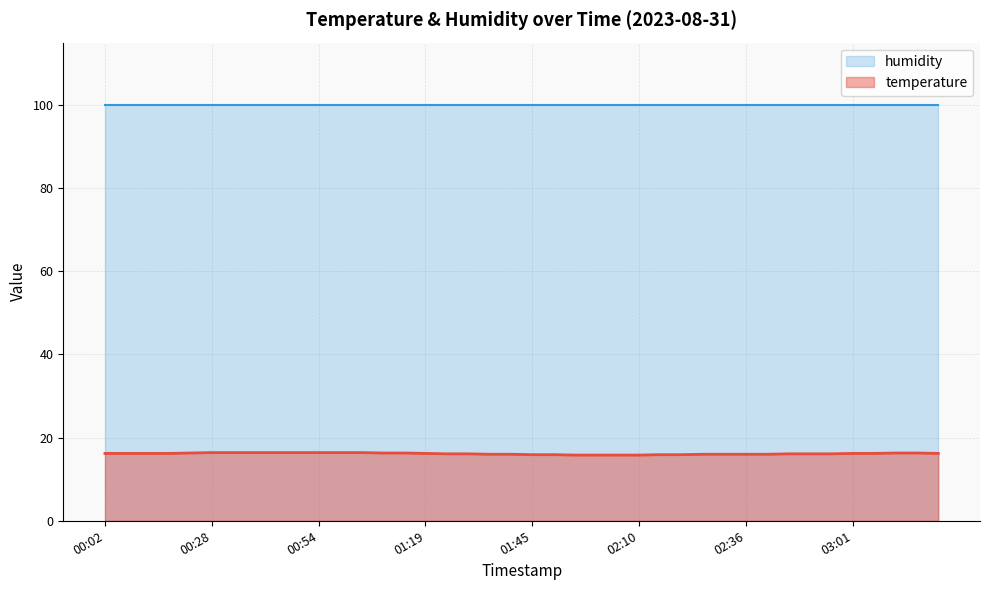

What is the label of the 36th point from the right?

00:23